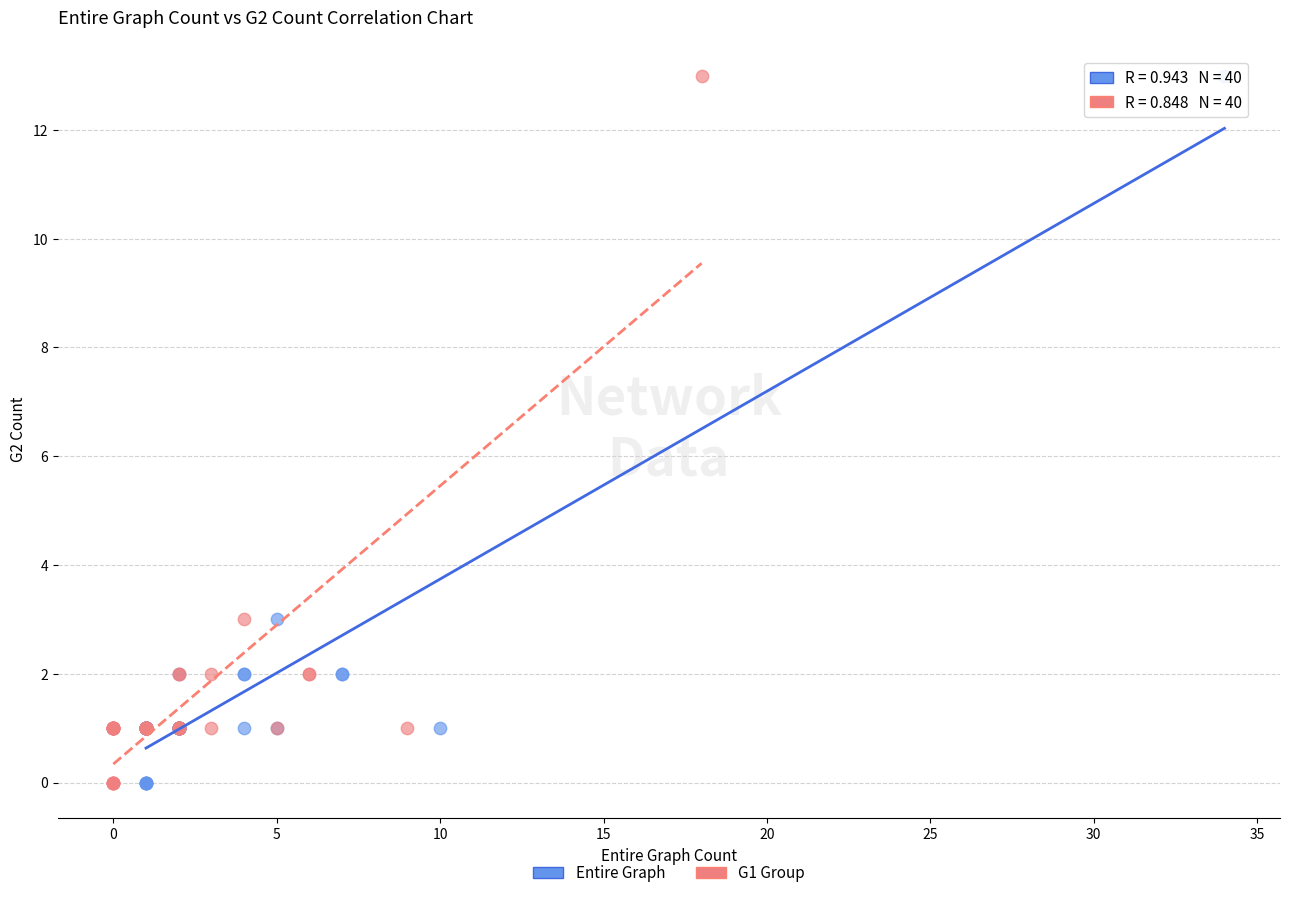

What are all the series names shown in the legend?

Entire Graph, G1 Group